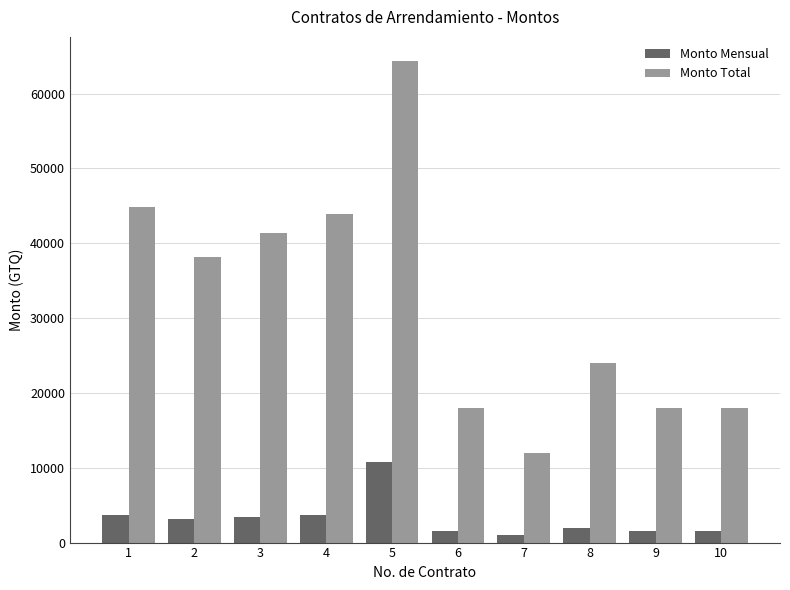

True or false: Monto Total has a value of 10312.5 at 2.

False